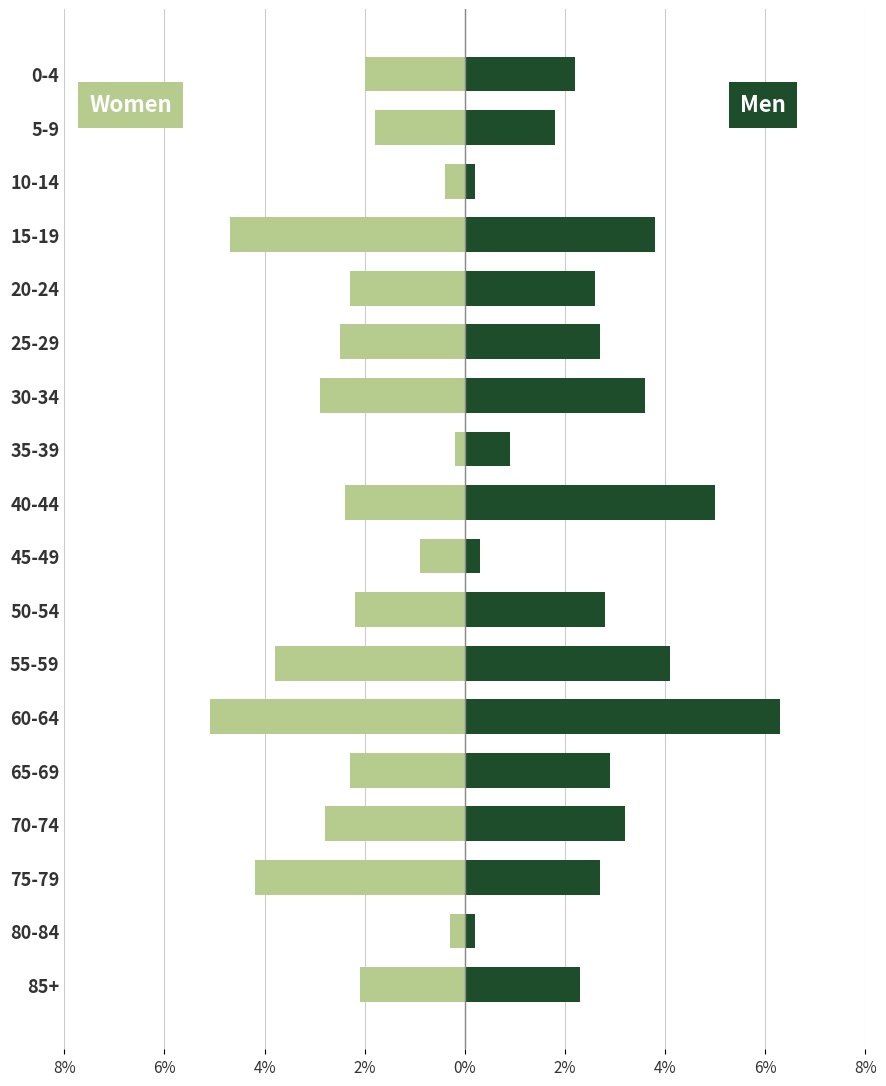

What is the sum of all Men values?

47.6